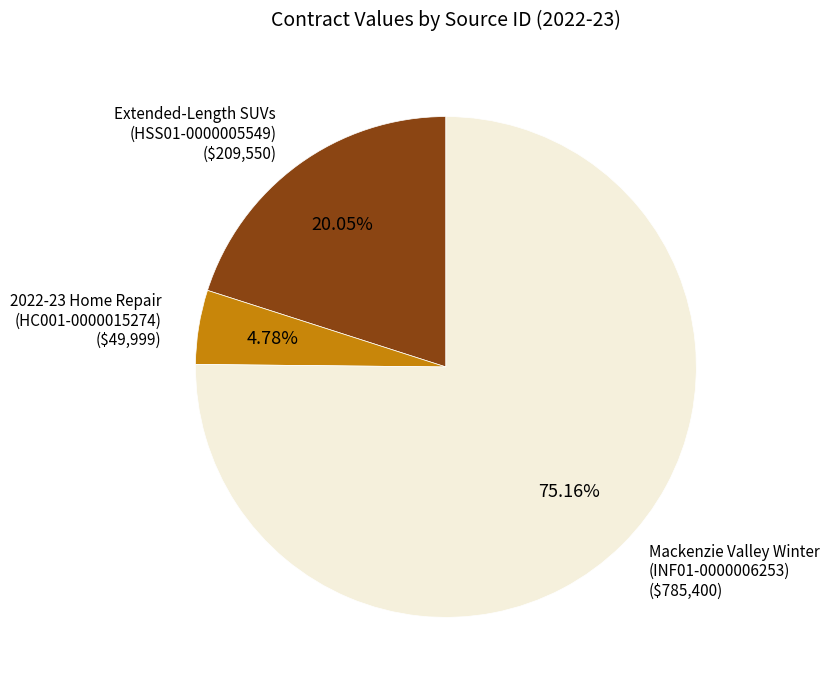

Approximately how many times larger is the value at Mackenzie Valley Winter compared to 2022-23 Home Repair?

15.7